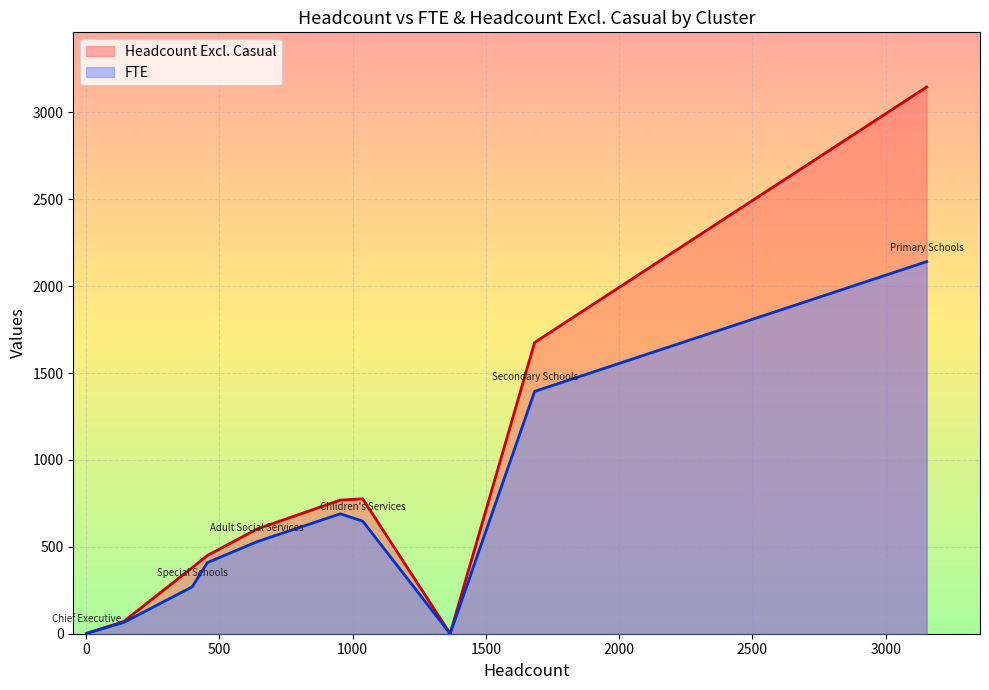

The Headcount Excl. Casual series shows 602.0 at Adult Social
Services. True or false?

True